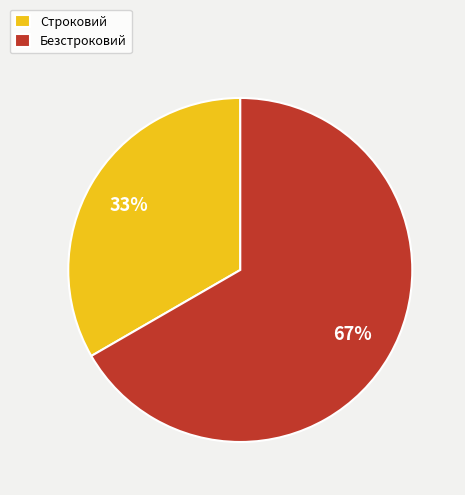

To the nearest percent, what is the combined percentage of Безстроковий and Строковий?

100%